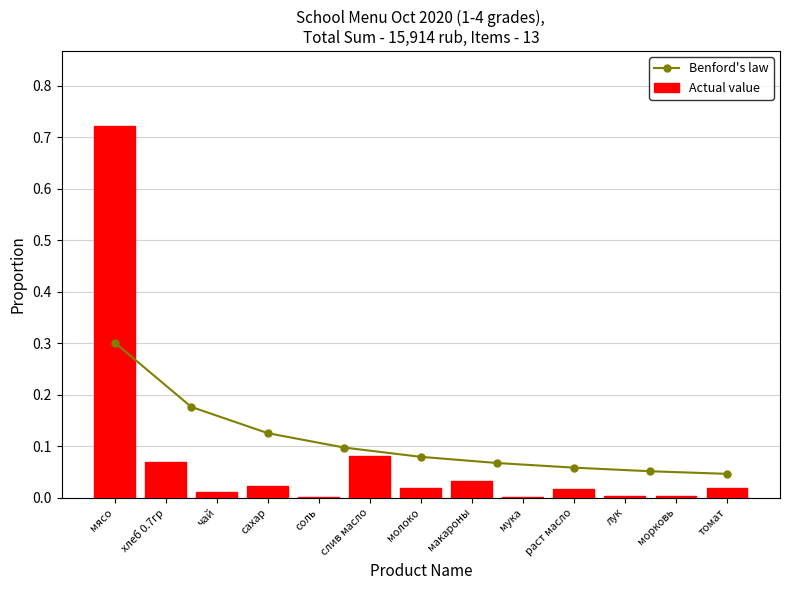

The Actual value series shows 0.0 at мука. True or false?

True